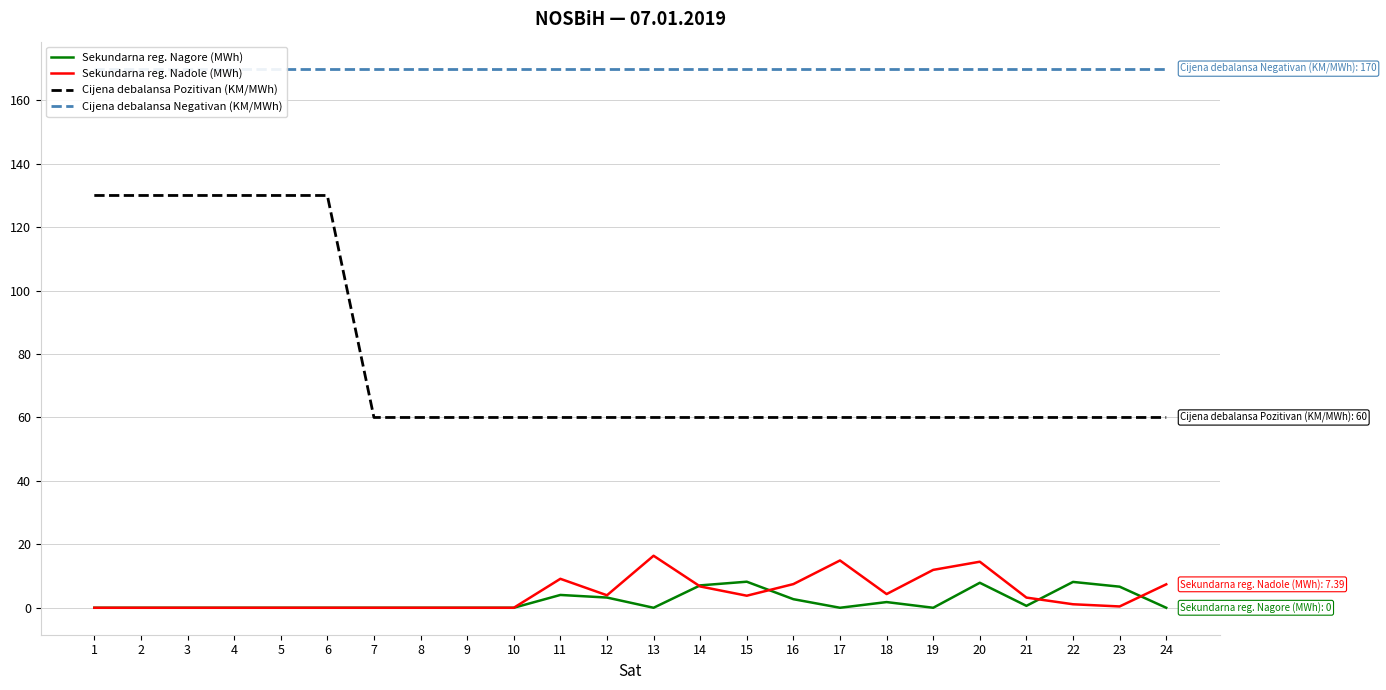

Reading left to right, transcribe all the data shown in this chart.

Sekundarna reg. Nagore (MWh): 0.0	0.0	0.0	0.0	0.0	0.0	0.0	0.0	0.0	0.0	4.0	3.2	0.0	7.1	8.2	2.7	0.0	1.8	0.0	7.9	0.6	8.2	6.7	0.0
Sekundarna reg. Nadole (MWh): 0.0	0.0	0.0	0.0	0.0	0.0	0.0	0.0	0.0	0.0	9.1	3.9	16.4	6.7	3.8	7.5	14.9	4.3	11.9	14.5	3.2	1.1	0.4	7.4
Cijena debalansa Pozitivan (KM/MWh): 130.0	130.0	130.0	130.0	130.0	130.0	60.0	60.0	60.0	60.0	60.0	60.0	60.0	60.0	60.0	60.0	60.0	60.0	60.0	60.0	60.0	60.0	60.0	60.0
Cijena debalansa Negativan (KM/MWh): 170.0	170.0	170.0	170.0	170.0	170.0	170.0	170.0	170.0	170.0	170.0	170.0	170.0	170.0	170.0	170.0	170.0	170.0	170.0	170.0	170.0	170.0	170.0	170.0